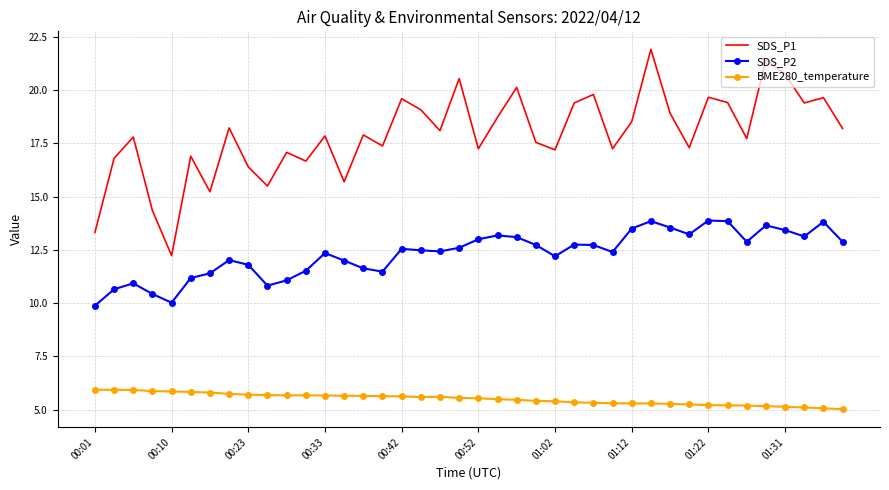

Which series has the largest total across all categories?

SDS_P1